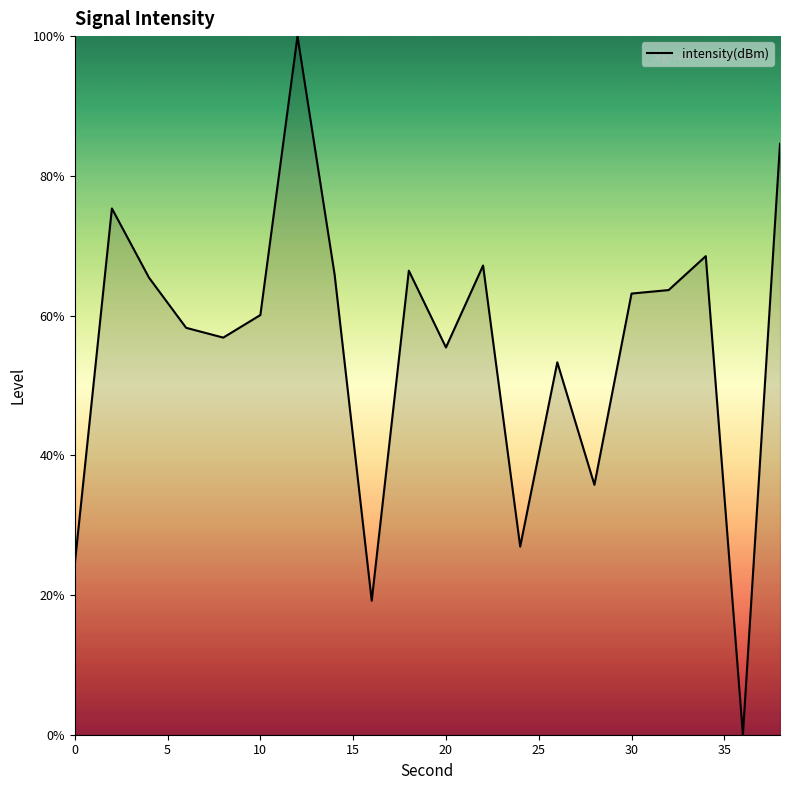

Read the value at 30.

63.1